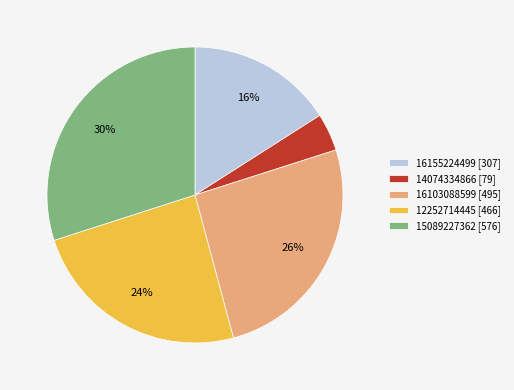

Approximately how many times larger is the value at 15089227362 [576] compared to 12252714445 [466]?

1.2